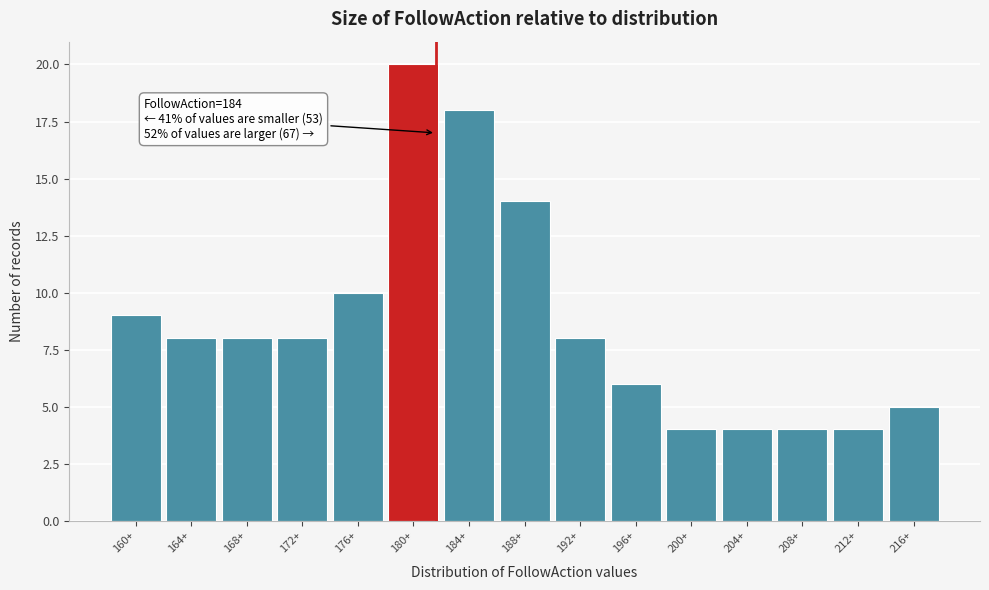

Reading right to left, what are all the values shown in this chart?

5	4	4	4	4	6	8	14	18	20	10	8	8	8	9